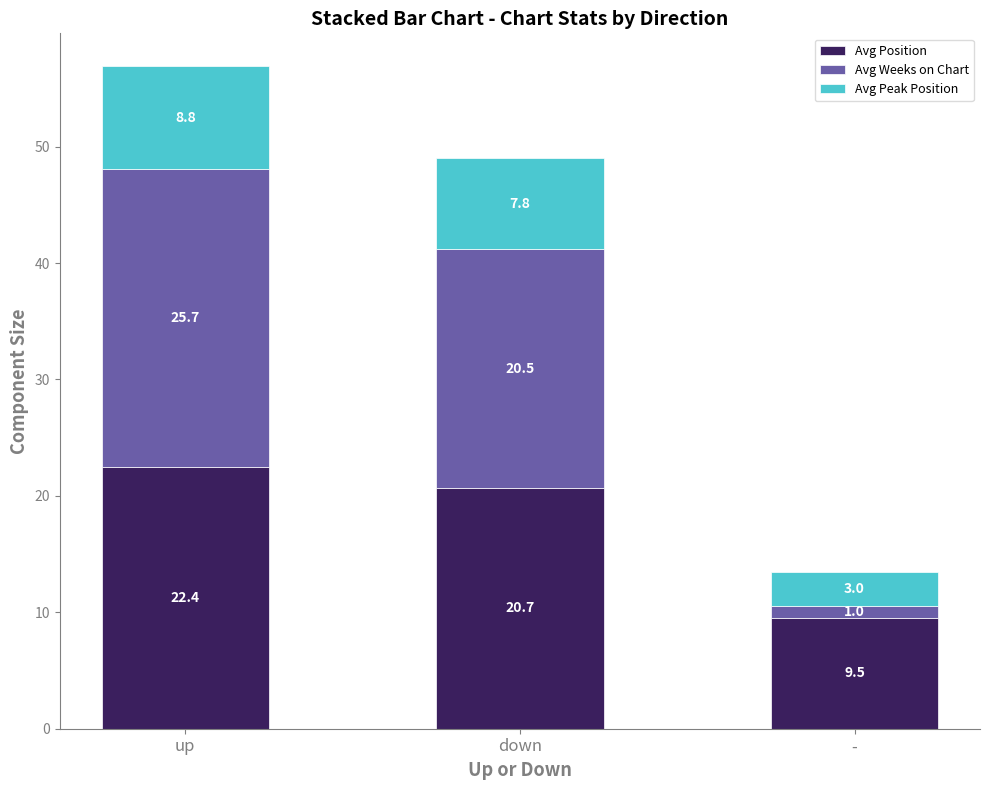

List the labels in order of Avg Position value, smallest first.

-, down, up